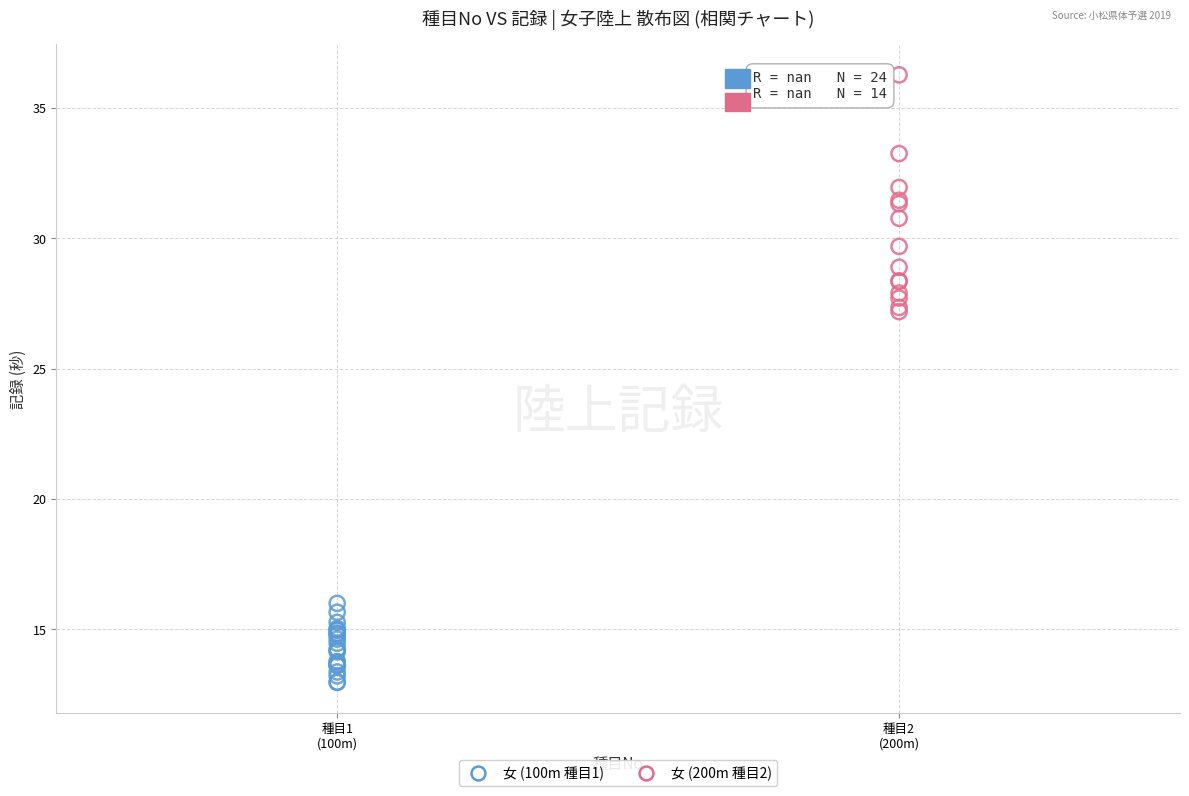

Which series has the largest Y range (max minus min)?

女 (200m 種目2)